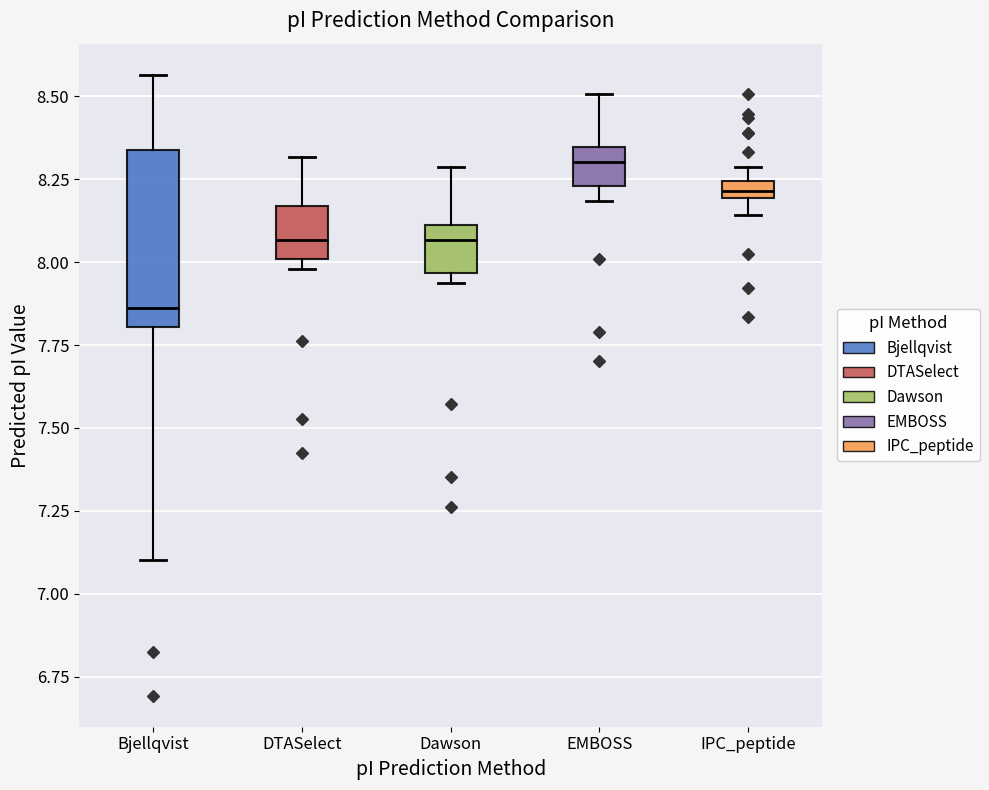

Which box has the highest median line?

EMBOSS